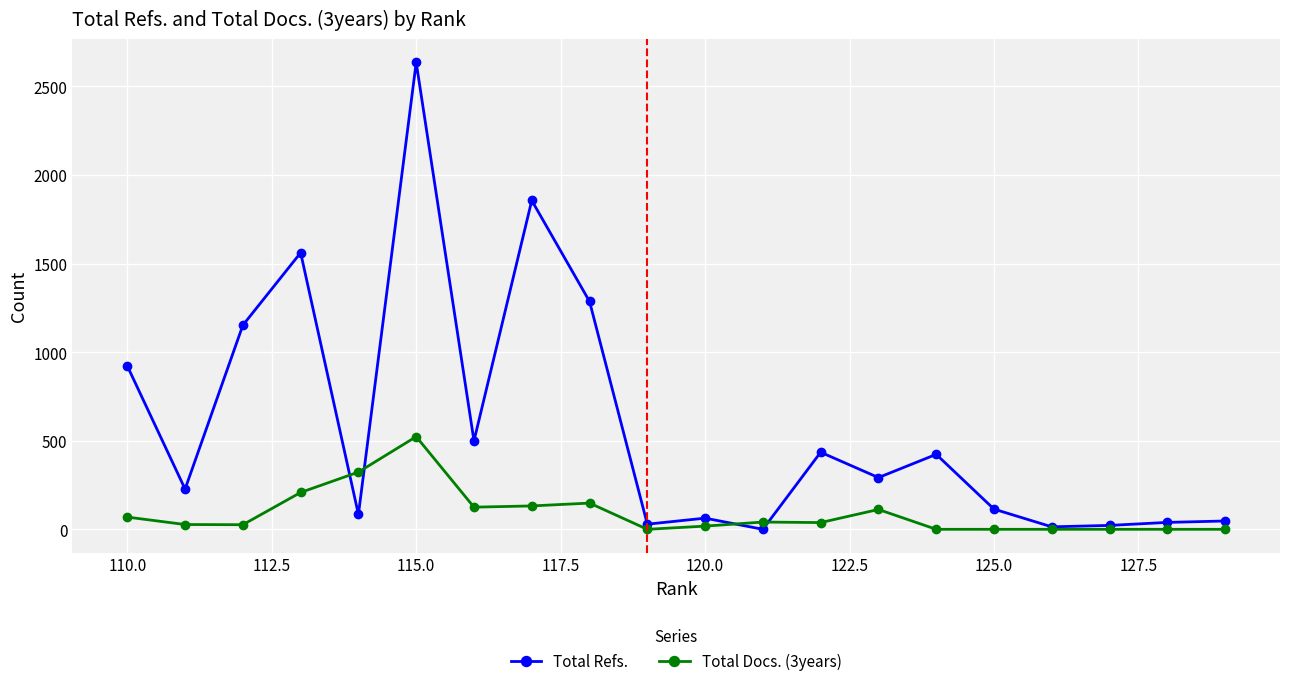

What is the greatest value displayed?

2635